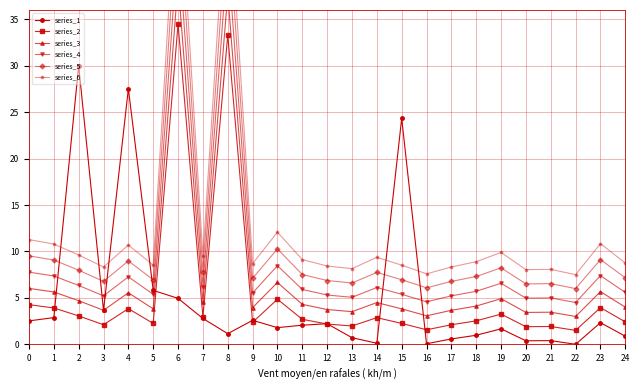

Count the number of categories in the chart.

25